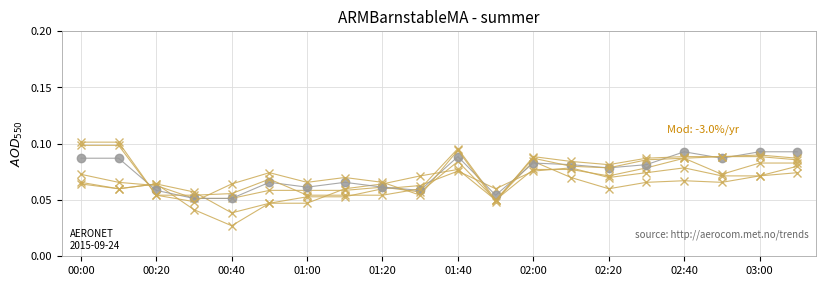

How many lines are shown in the chart?

6